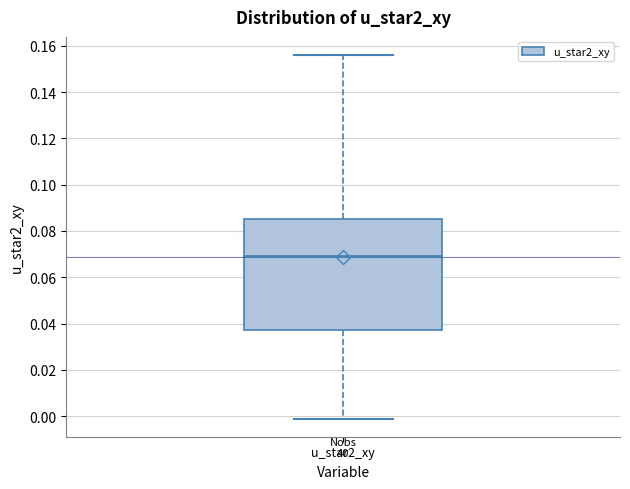

Read this box plot against the y-axis: the position of the median line, the range covered by the box, and the ends of both whiskers. The values are not printed on the chart, so give them approximately, as read against the axis.

median 0.070, box 0.038 to 0.086, whiskers -0.002 to 0.156